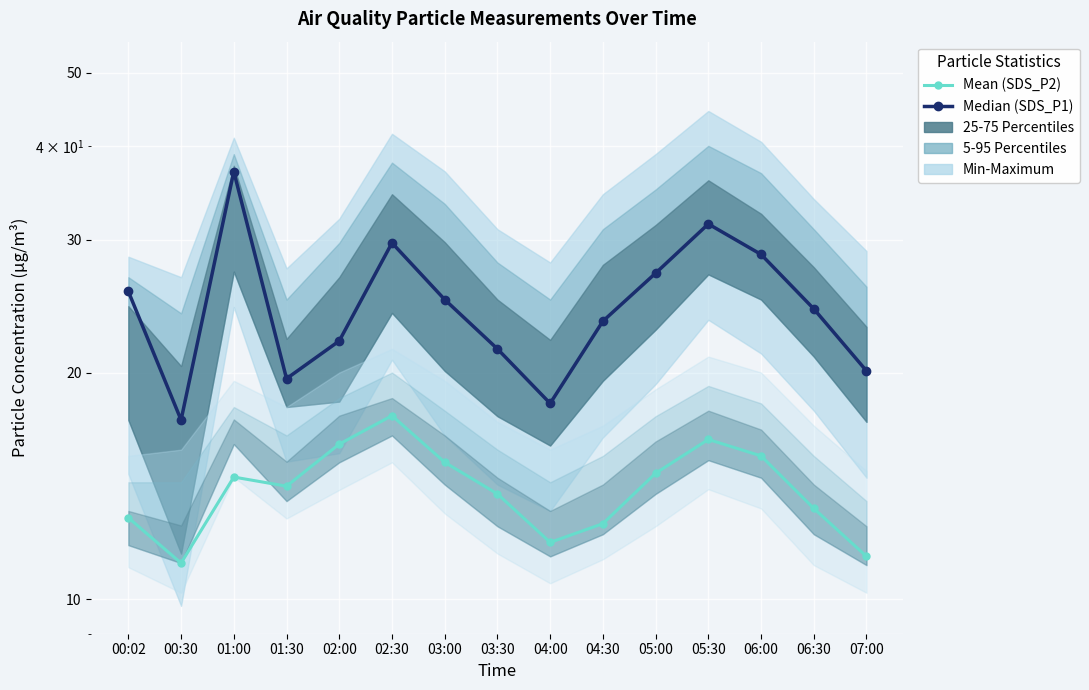

In Mean (SDS_P2), how many points are lower than both neighbors (excluding endpoints)?

3